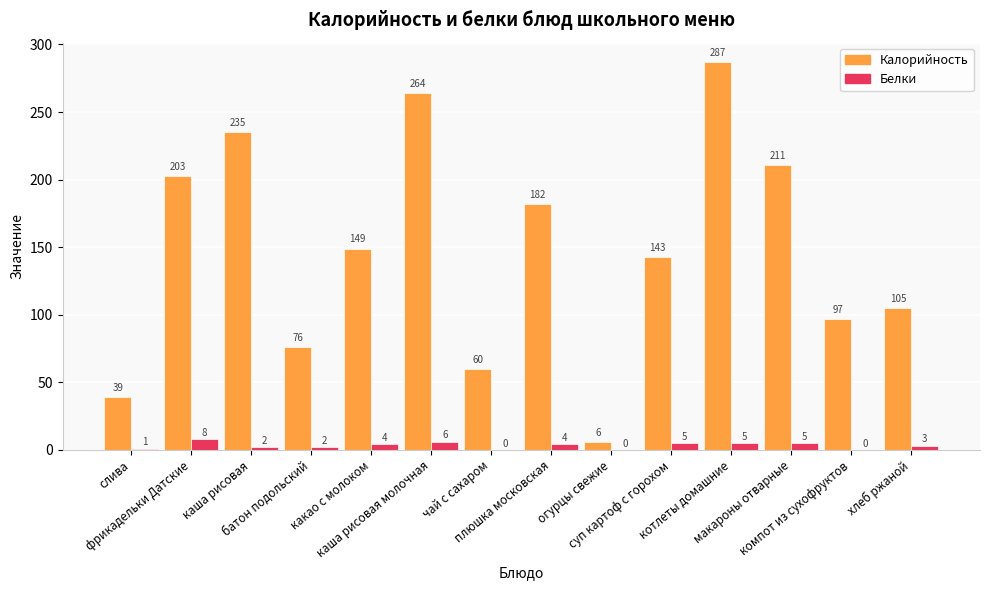

What is the difference between the Калорийность values at компот из сухофруктов and каша рисовая молочная?

167